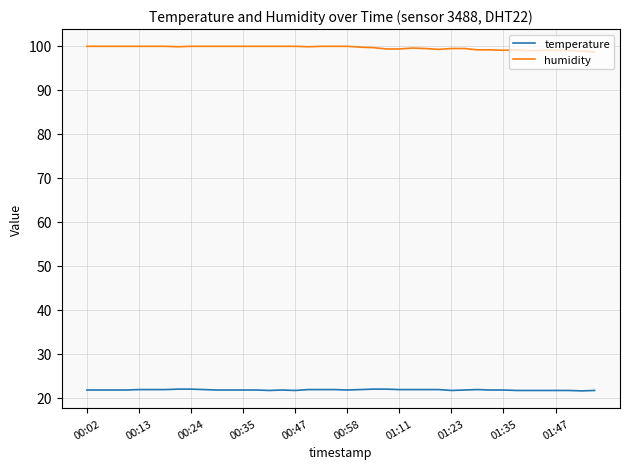

List the series in order of their peak value, highest first.

humidity, temperature